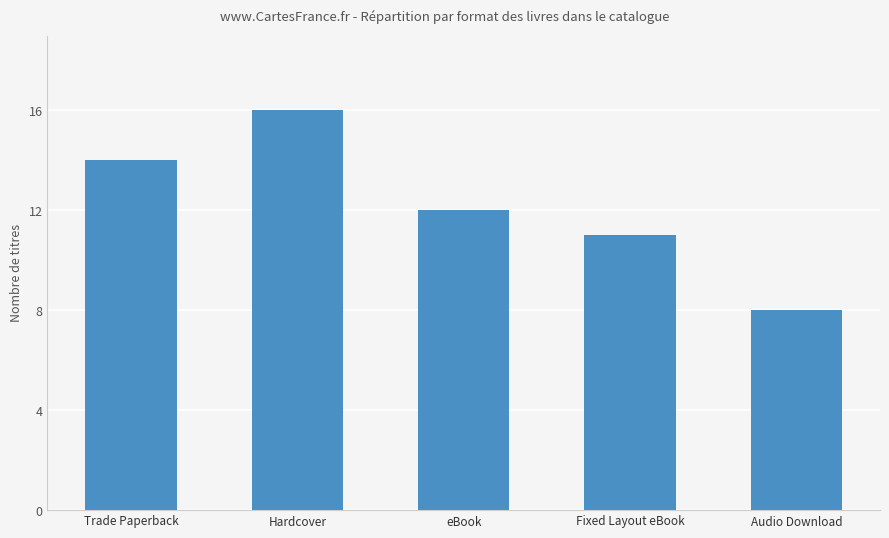

The value at Hardcover is 16. True or false?

True